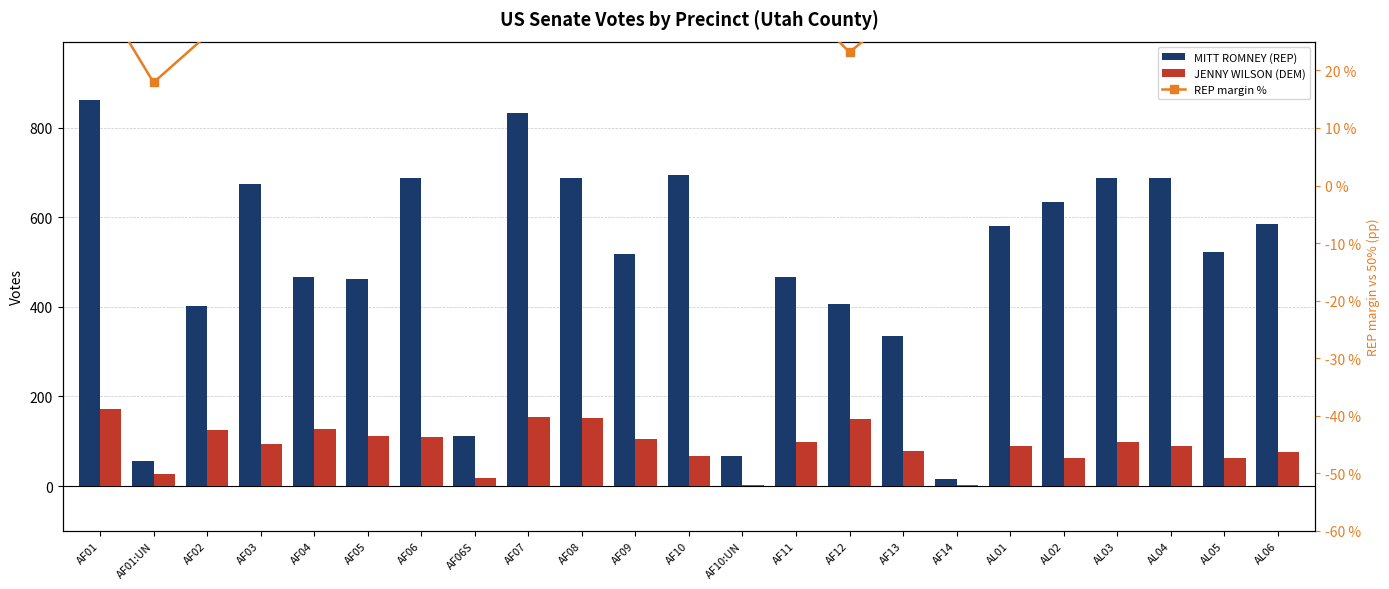

What is the average value of the REP margin % series?

34.1